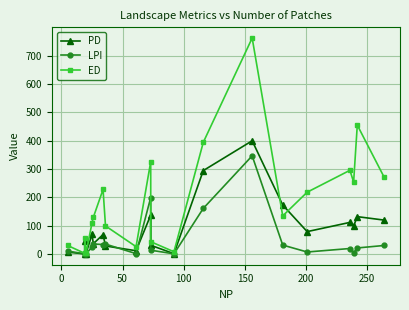

Count the number of categories in the chart.

20